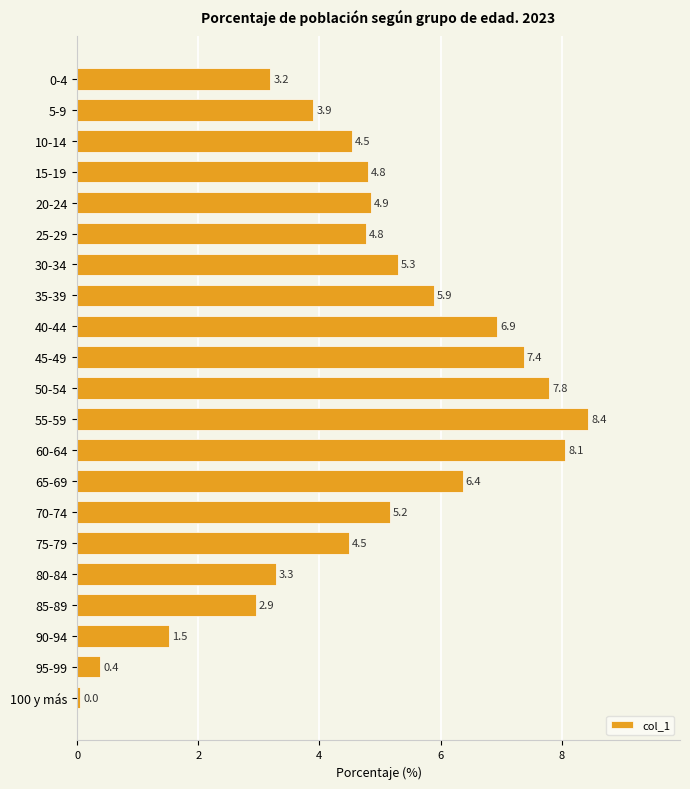

Which has a higher value, 45-49 or 70-74?

45-49